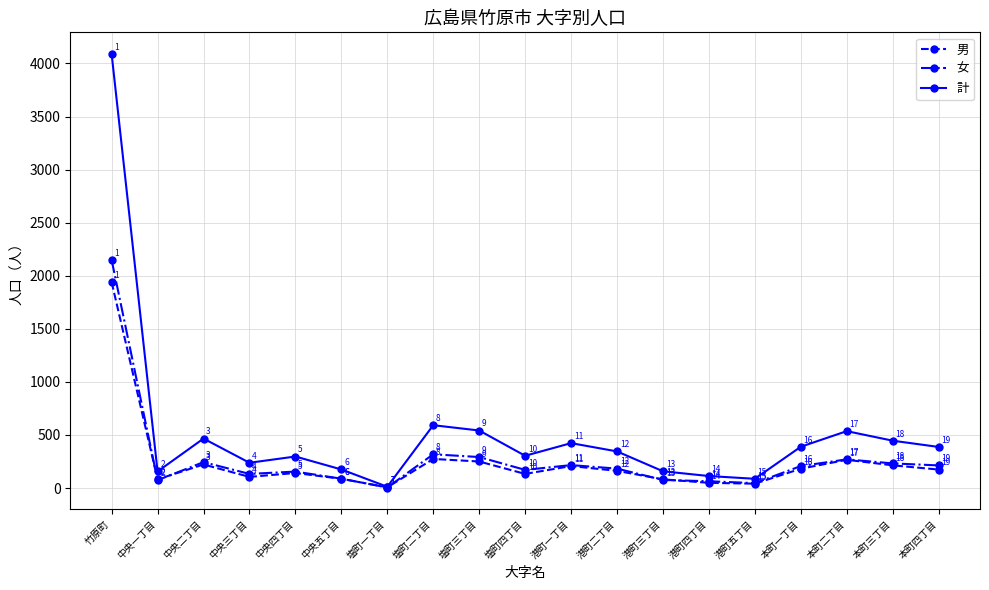

True or false: 女 has more than 1 points higher than both neighbors.

True